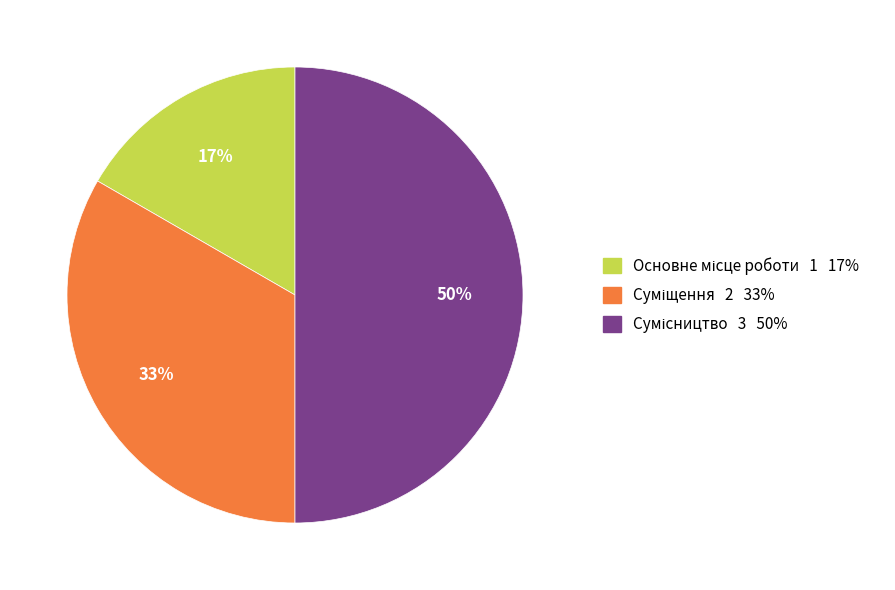

To the nearest percent, what is the average slice percentage?

33%